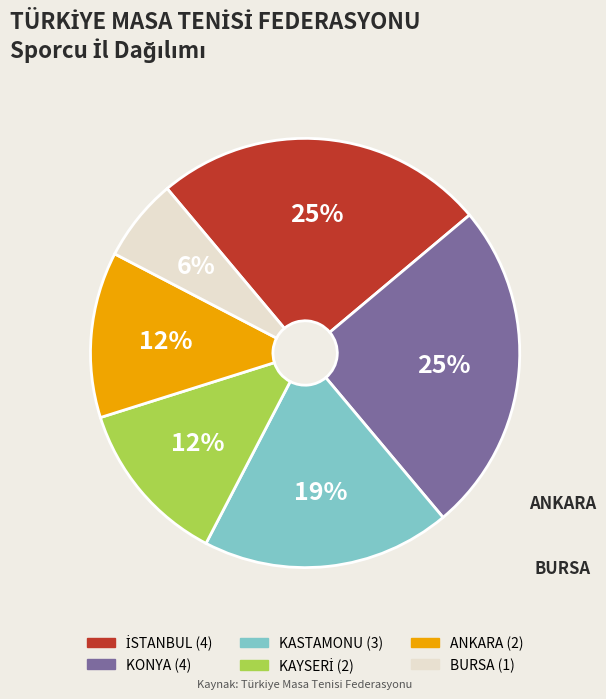

Which category has the smallest portion of the pie?

BURSA